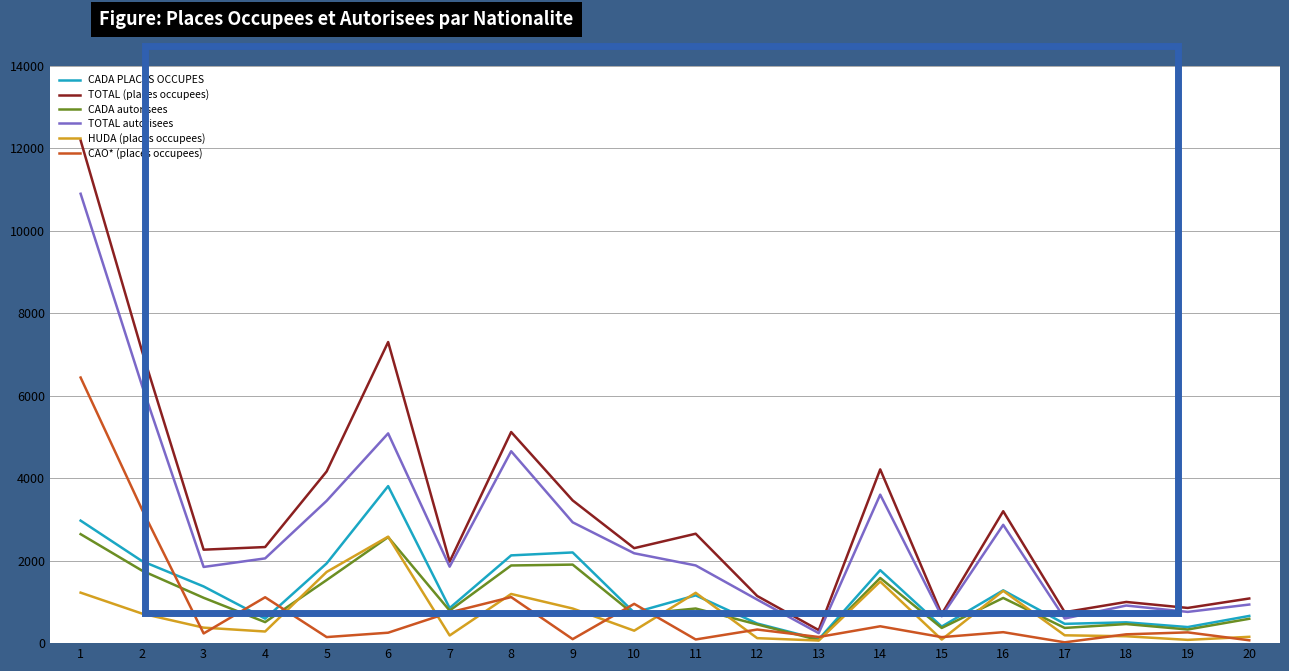

Where do CADA autorisees and CAO* (places occupees) first cross each other?

2 and 3